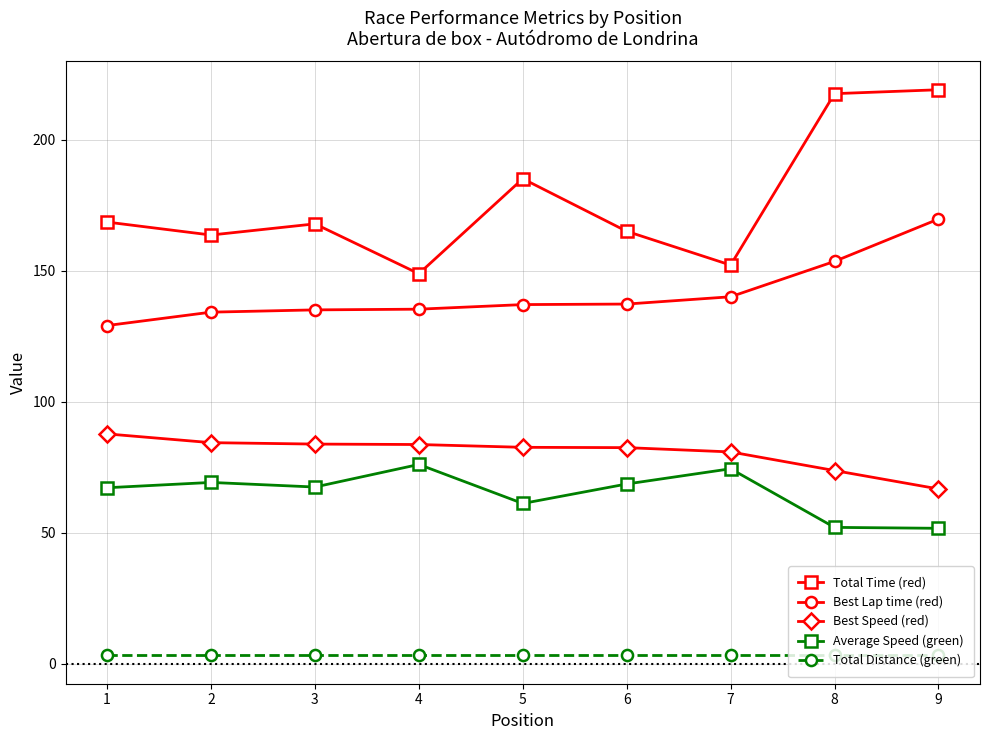

What is the lowest value of the Total Distance (green) series?

3.1